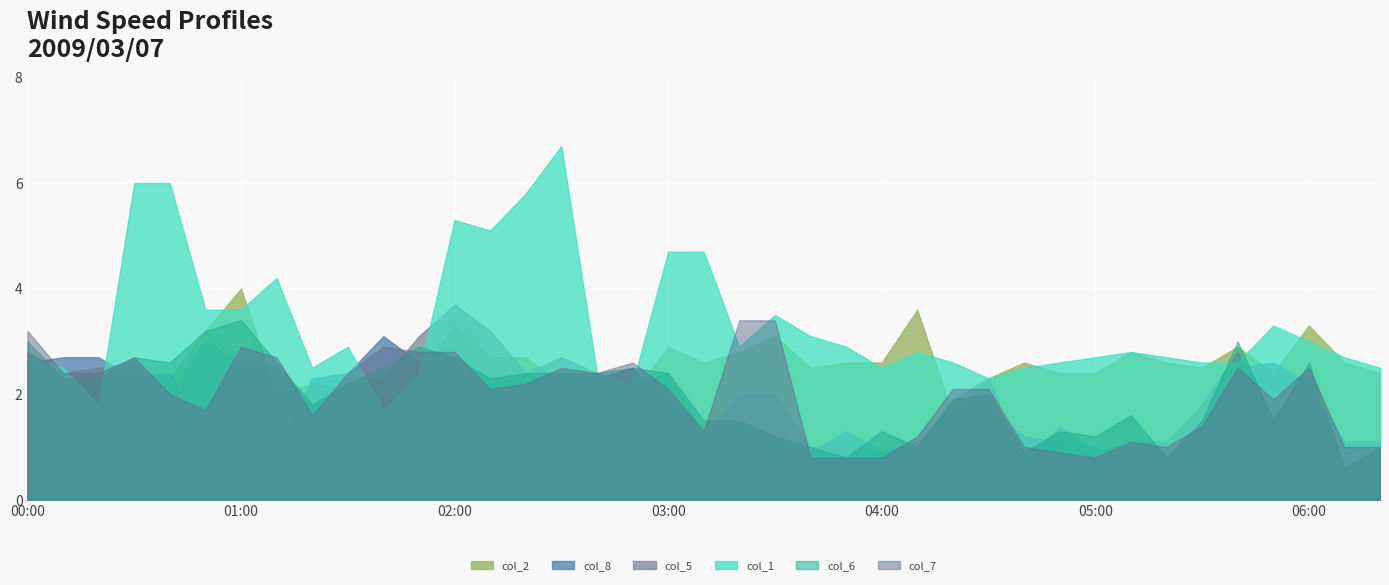

True or false: col_1 and col_2 intersect in this chart.

True